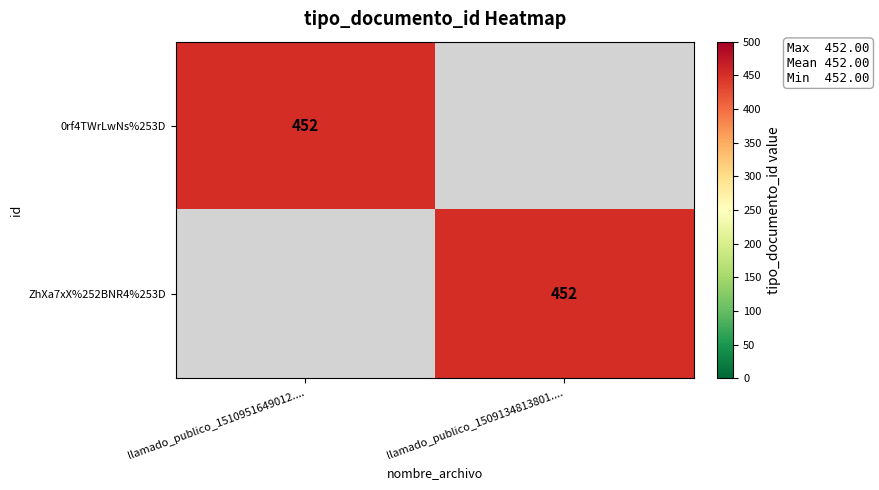

Is it true that ZhXa7xX%252BNR4%253D equals 639 at llamado_publico_1509134813801....?

False